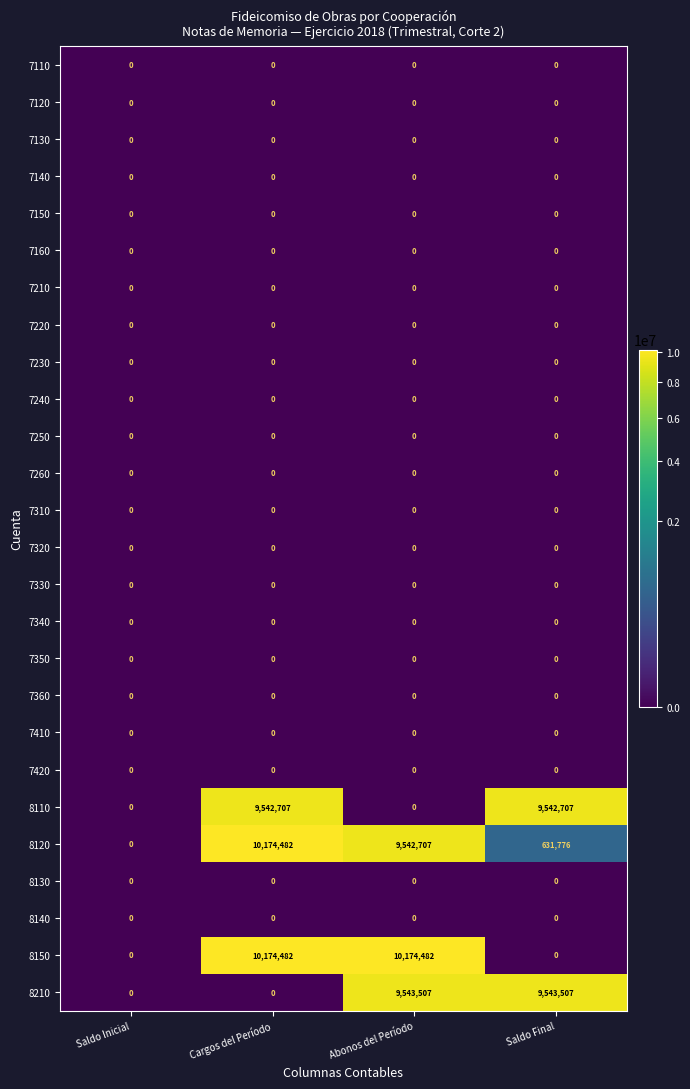

What is the spread (max minus min) of values at Abonos del Período?

10174482